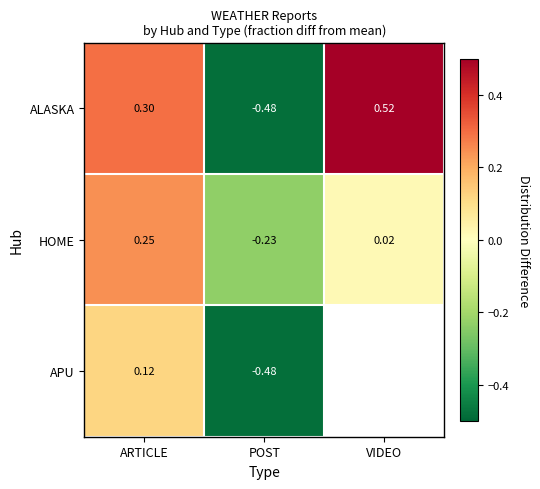

Which category has the lowest value in the ALASKA series?

POST